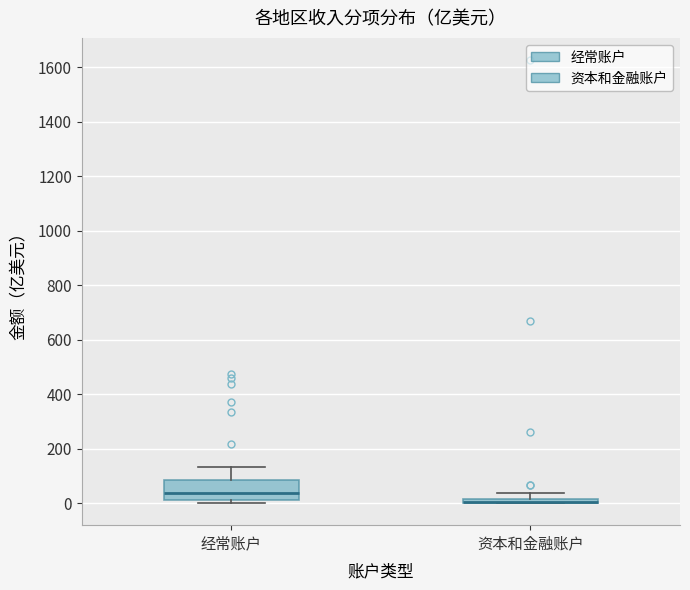

Comparing the boxes themselves (not the whiskers), which one is the tallest?

经常账户